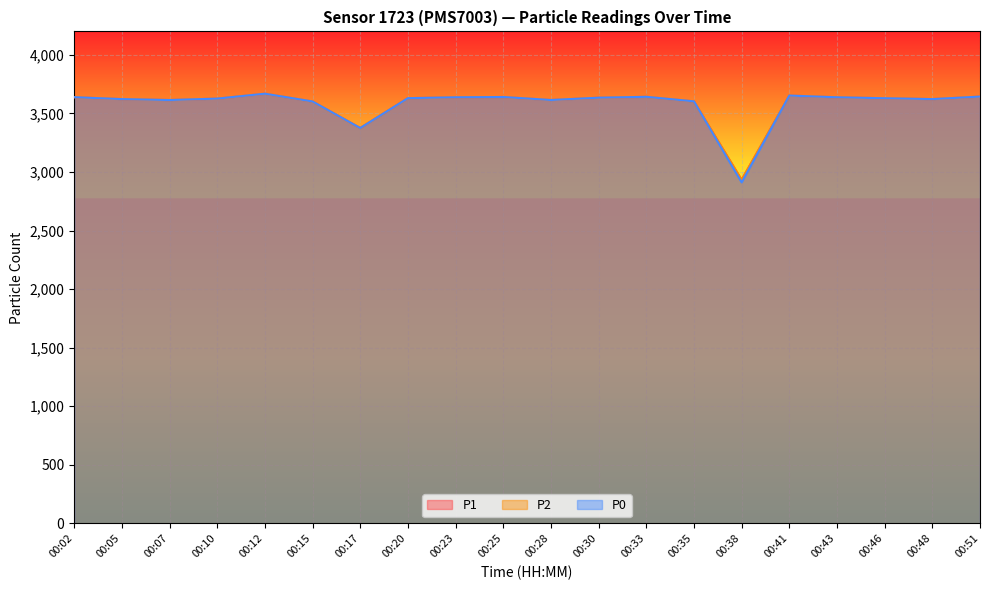

Which series has the largest total across all categories?

P1